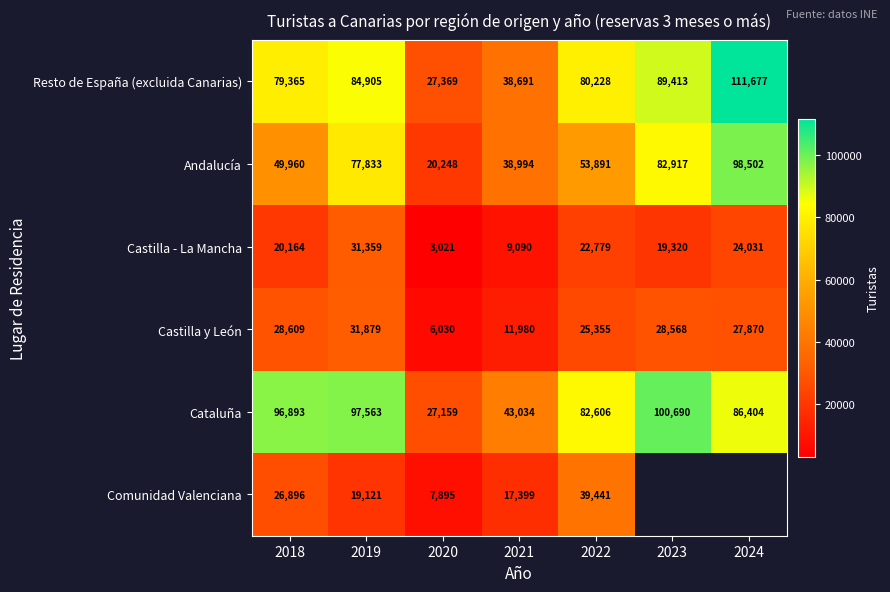

At 2019, list the series in order from smallest to largest.

Comunidad Valenciana, Castilla - La Mancha, Castilla y León, Andalucía, Resto de España (excluida Canarias), Cataluña